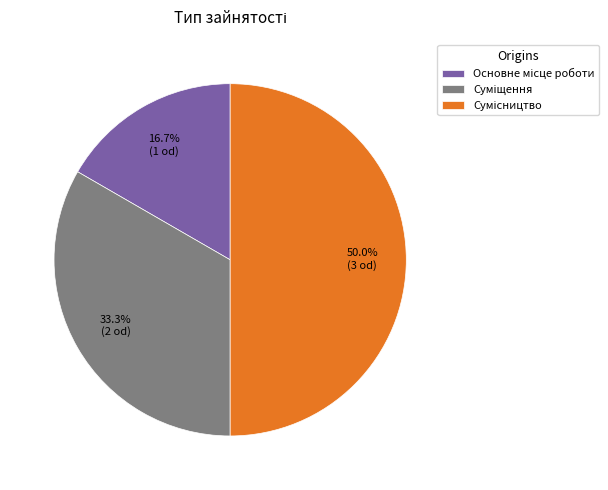

Which category has the biggest portion of the pie?

Сумісництво